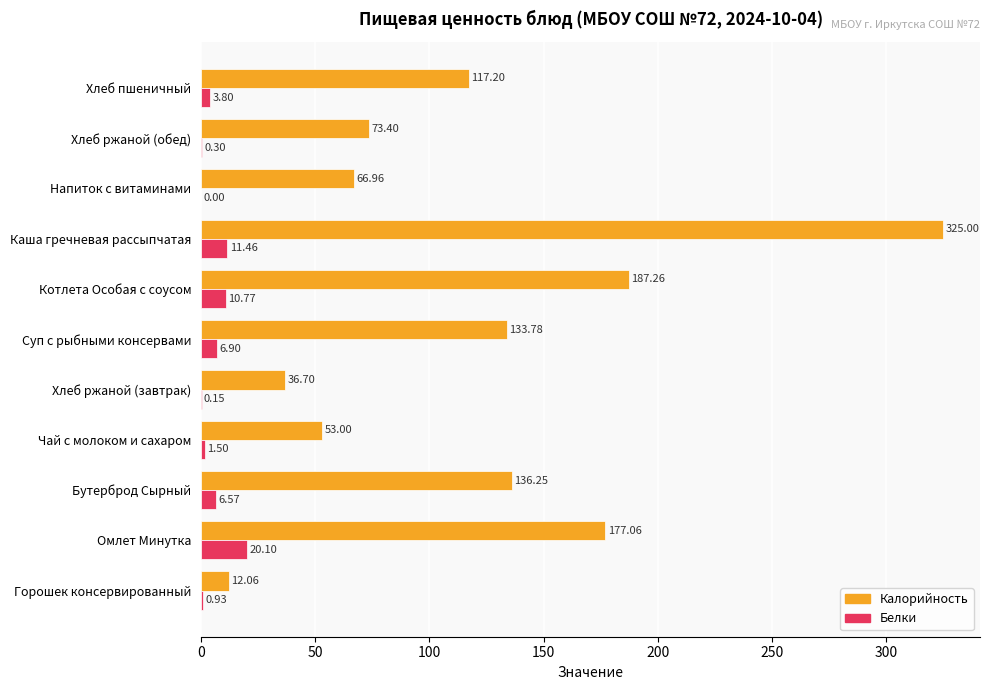

At which label is Белки closest to 10?

Котлета Особая с соусом